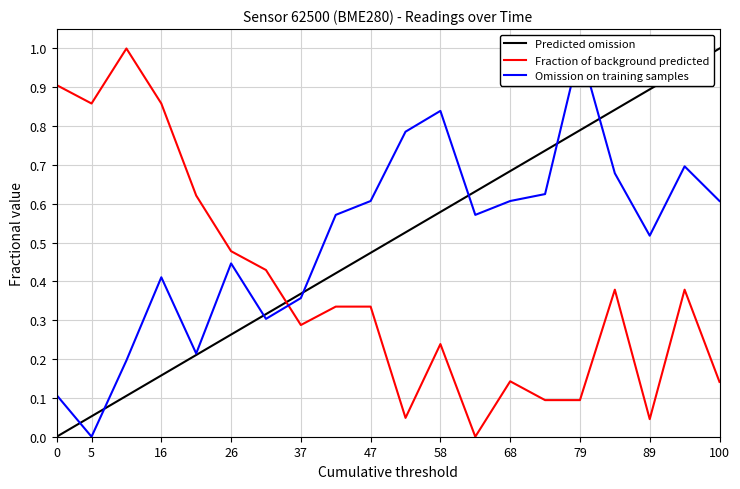

What is the sum of all Fraction of background predicted values?

7.7